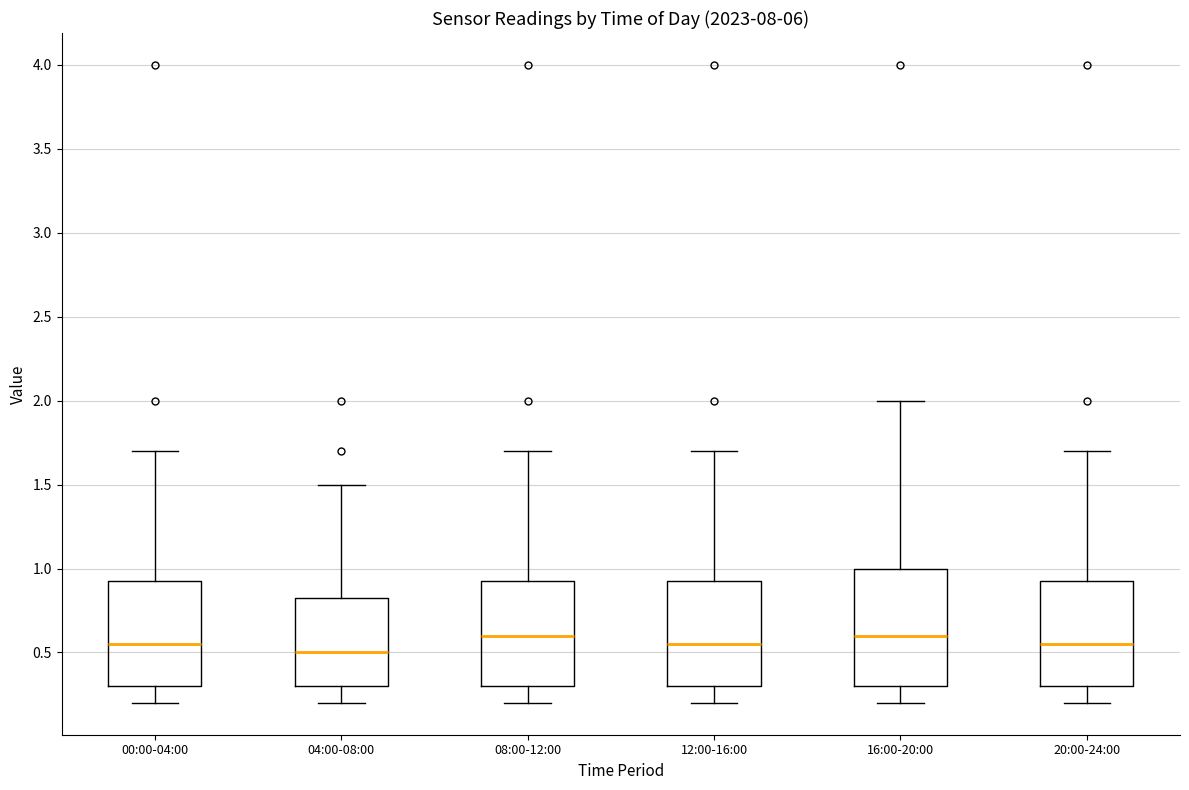

Where does the lower whisker of the box for 08:00-12:00 end on the y-axis? The values are not printed on the chart, so give them approximately, as read against the axis.

0.20